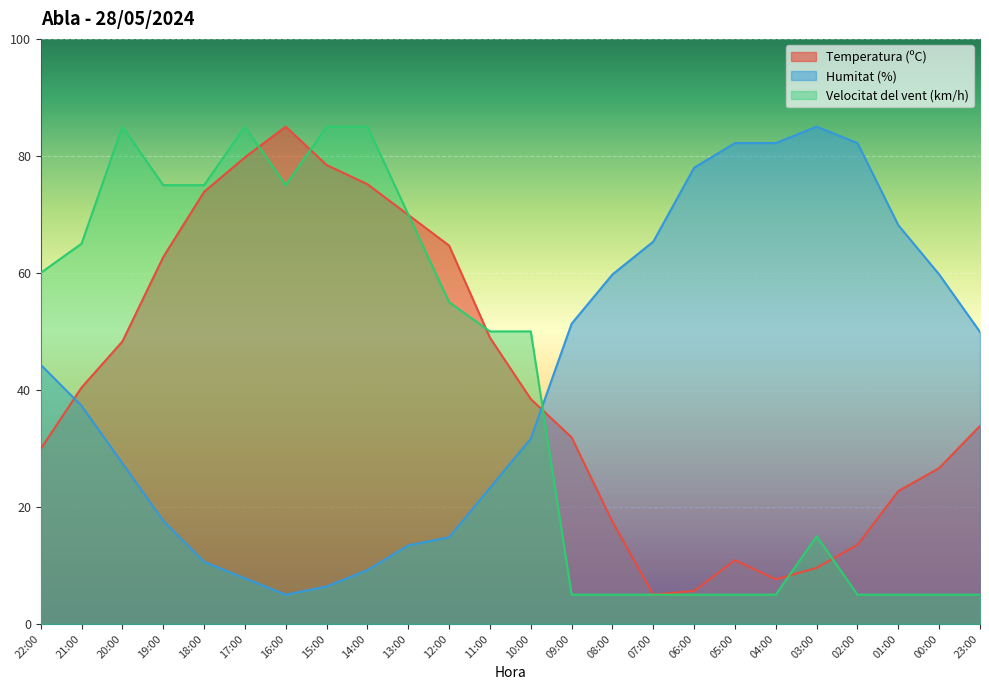

Is it true that Temperatura (ºC) equals 73.9 at 18:00?

True